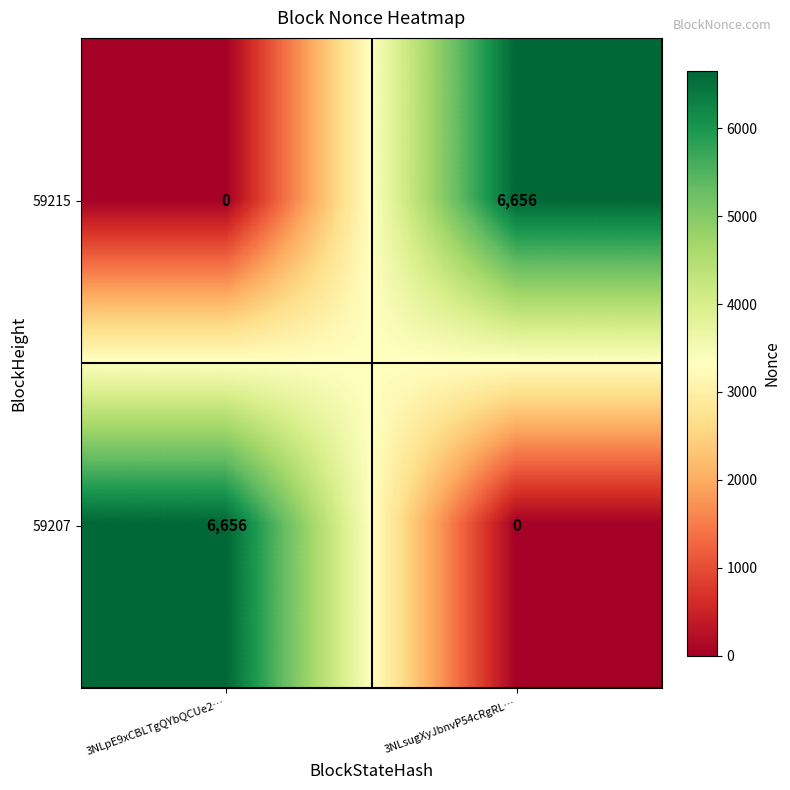

List the labels in order of 59207 value, largest first.

3NLpE9xCBLTgQYbQCUe2…, 3NLsugXyJbnvP54cRgRL…